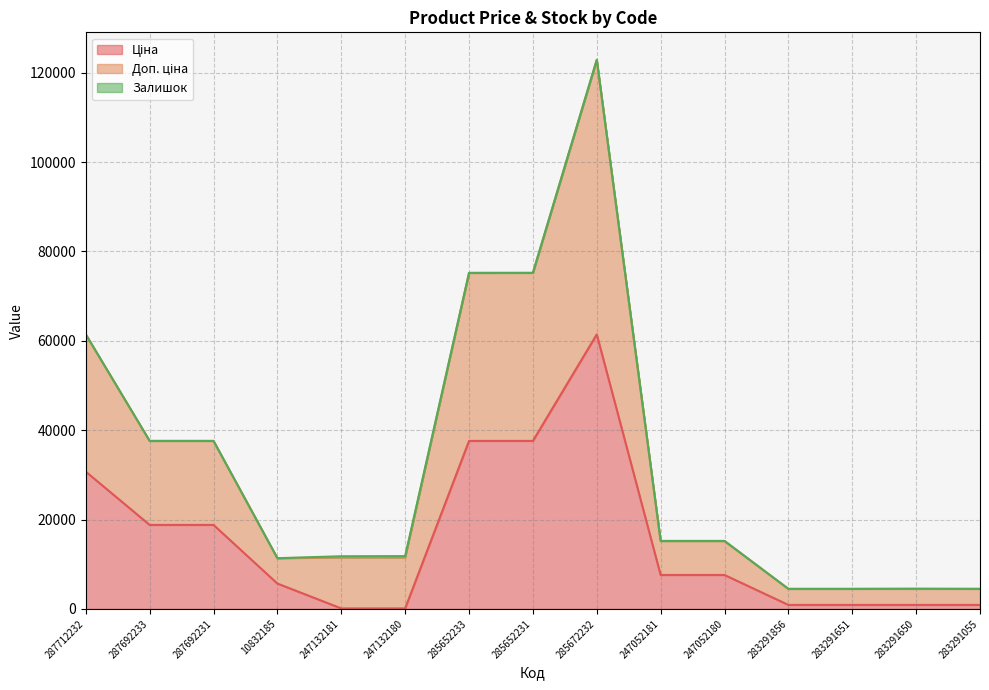

At which category is the sum across all series the highest?

285672232